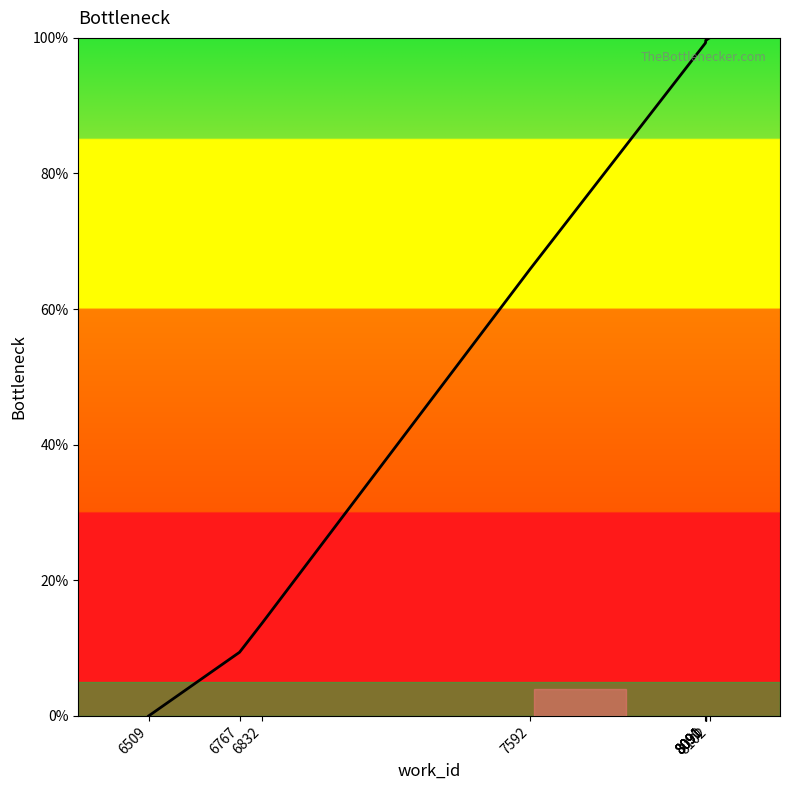

What is the difference between the maximum and second lowest values?

90.6